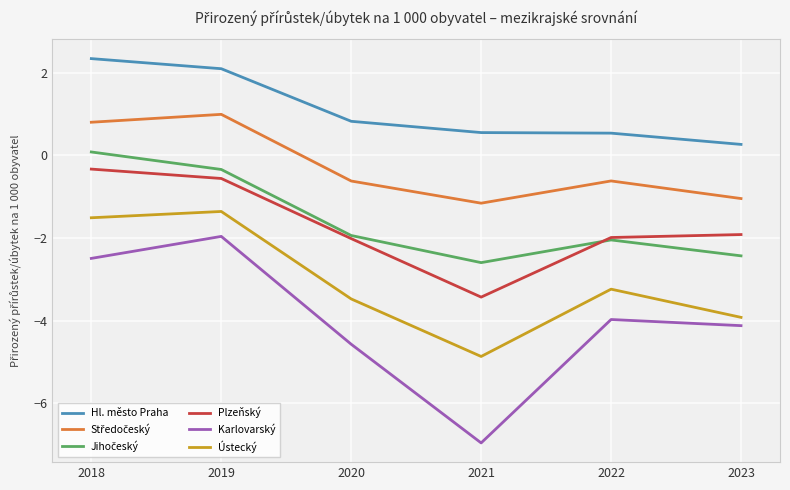

How many lines are shown in the chart?

6